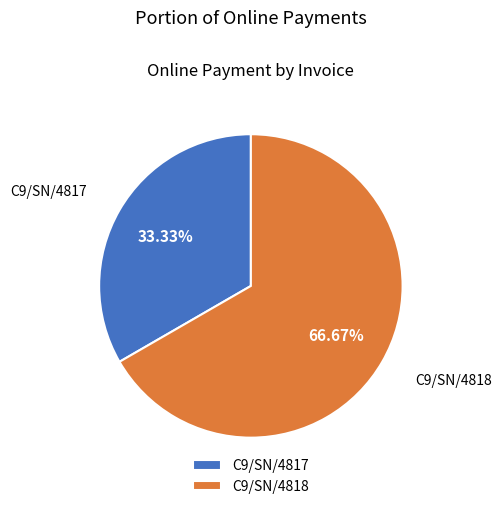

Which category has the biggest portion of the pie?

C9/SN/4818